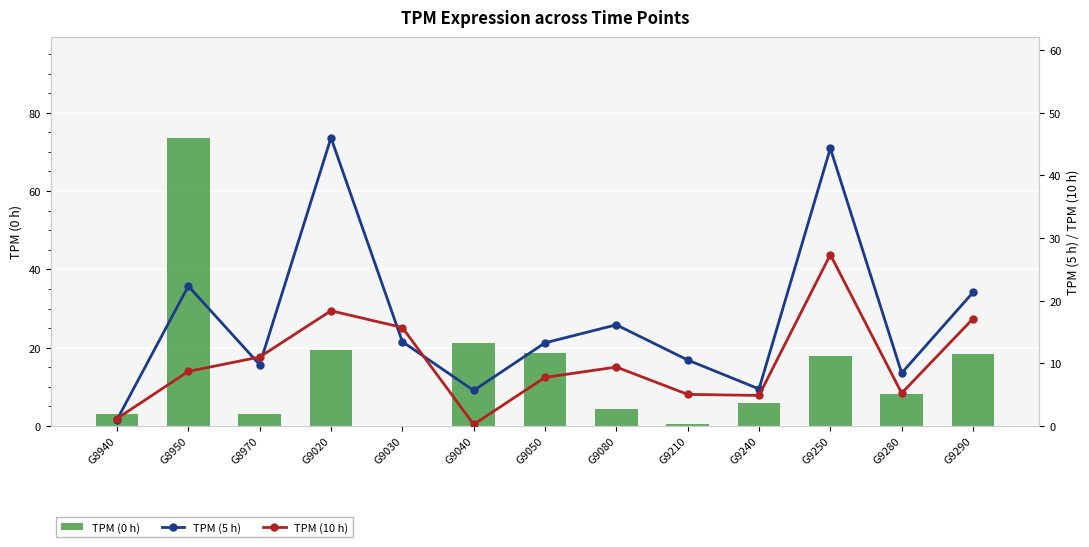

List the series in order of their overall mean, highest first.

TPM (5 h), TPM (0 h), TPM (10 h)